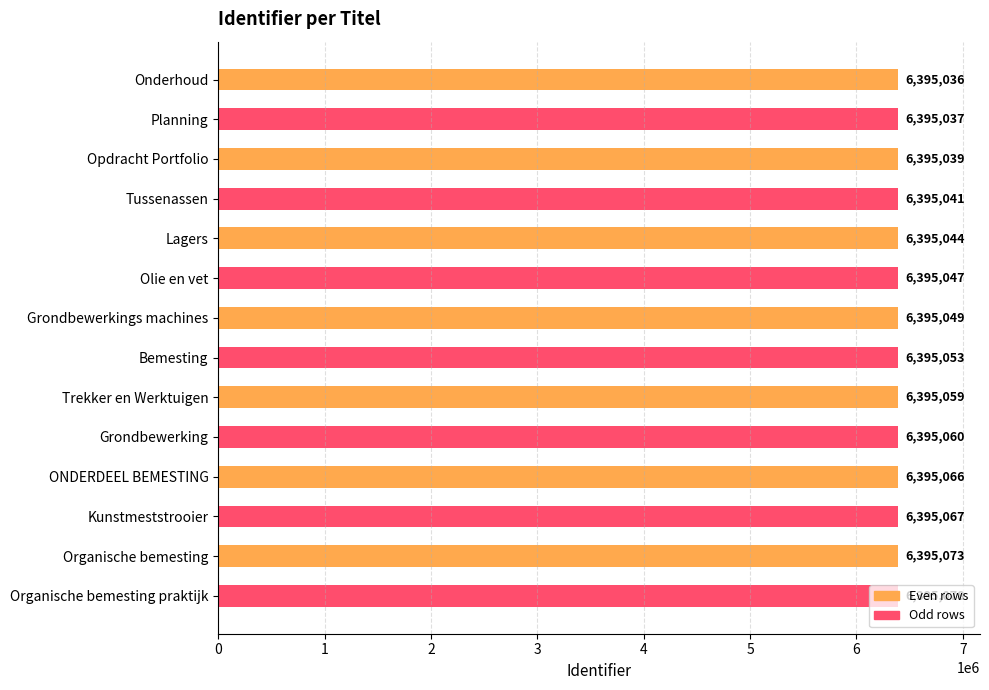

What is the greatest value displayed?

6395078